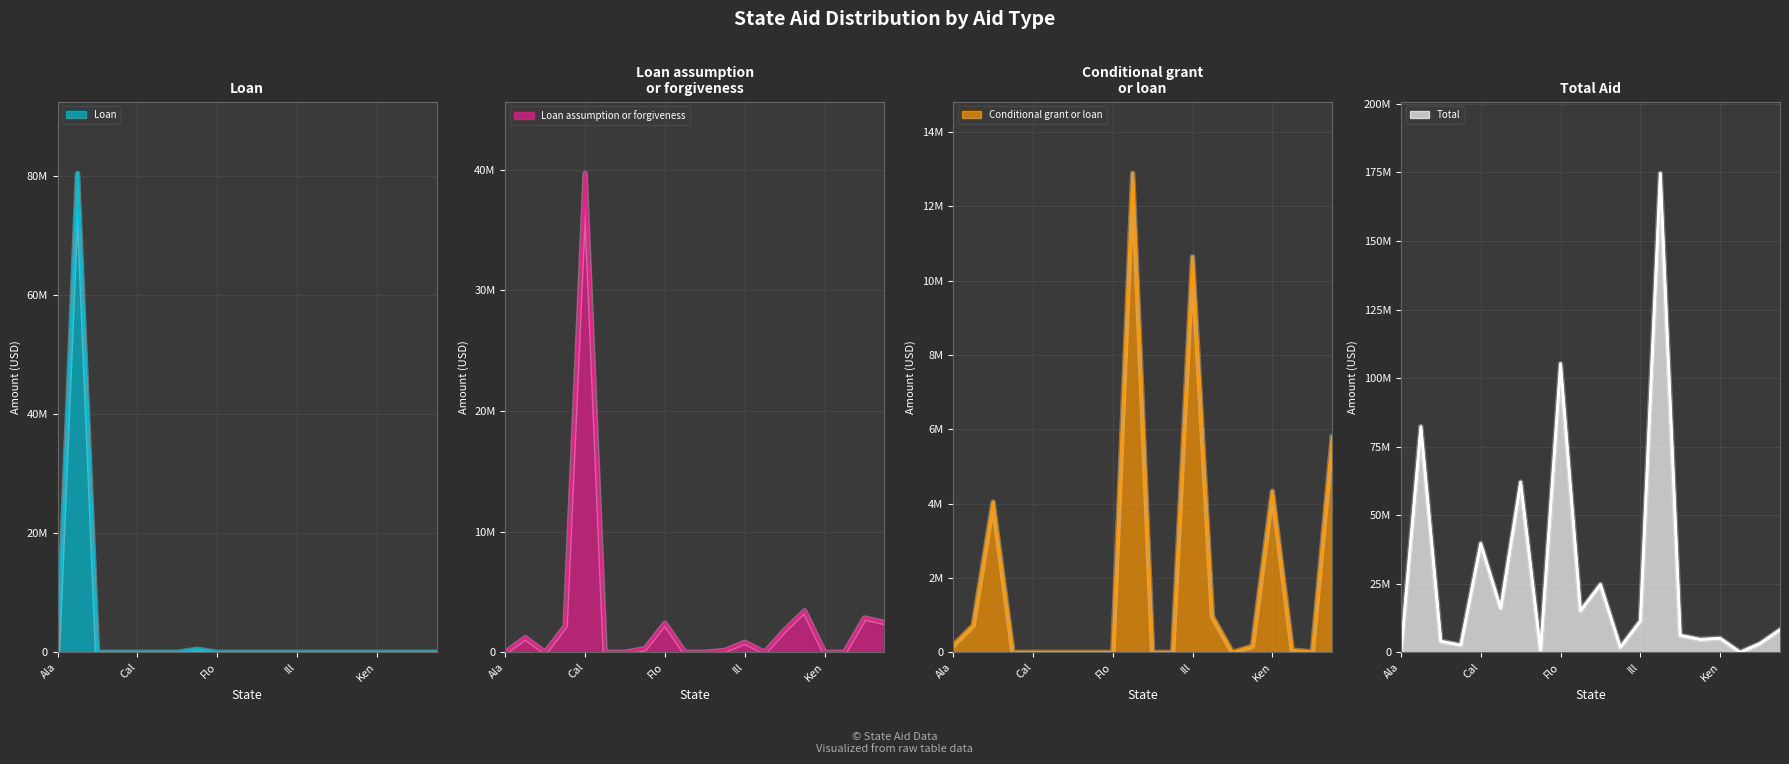

What is the average value of the Loan series?

4044456